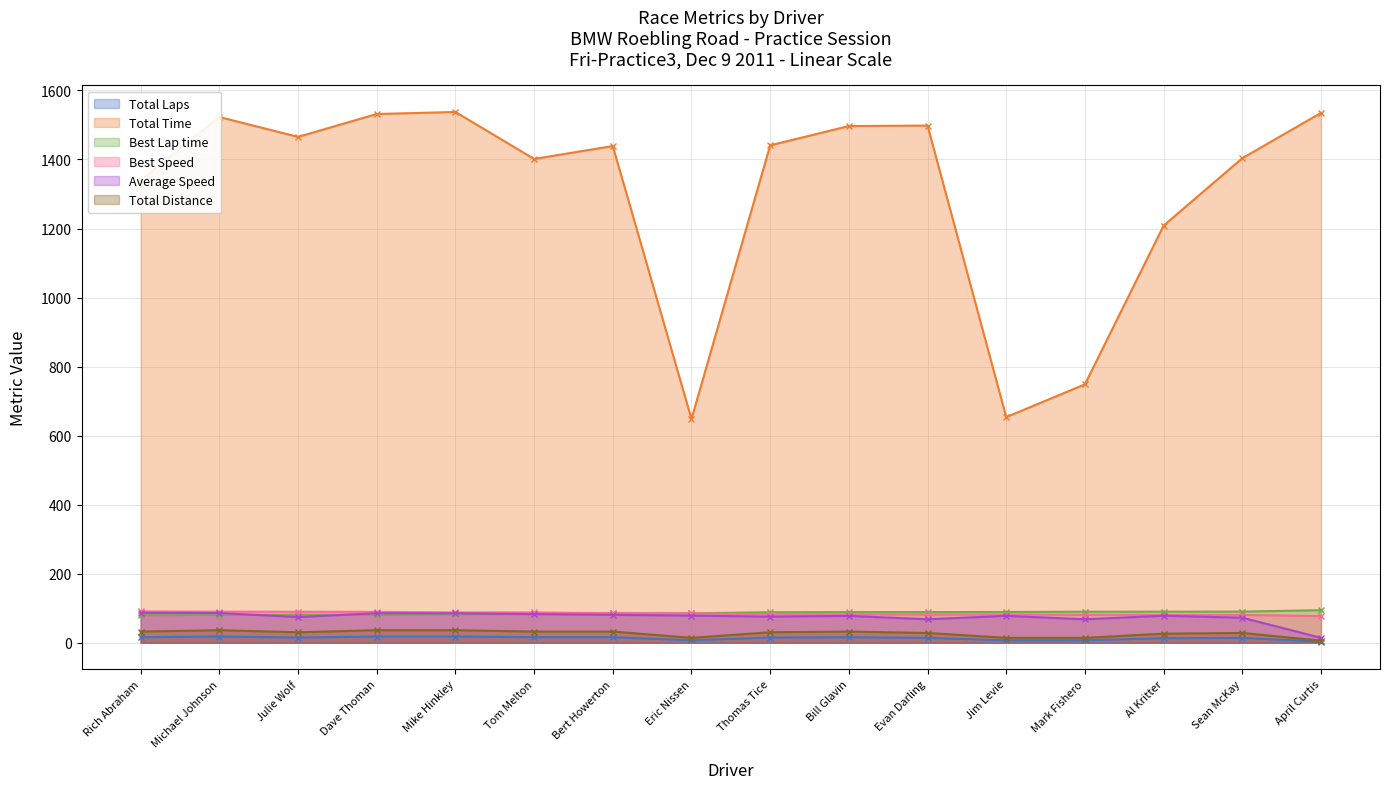

What is the label of the 12th point from the left?

Jim Levie